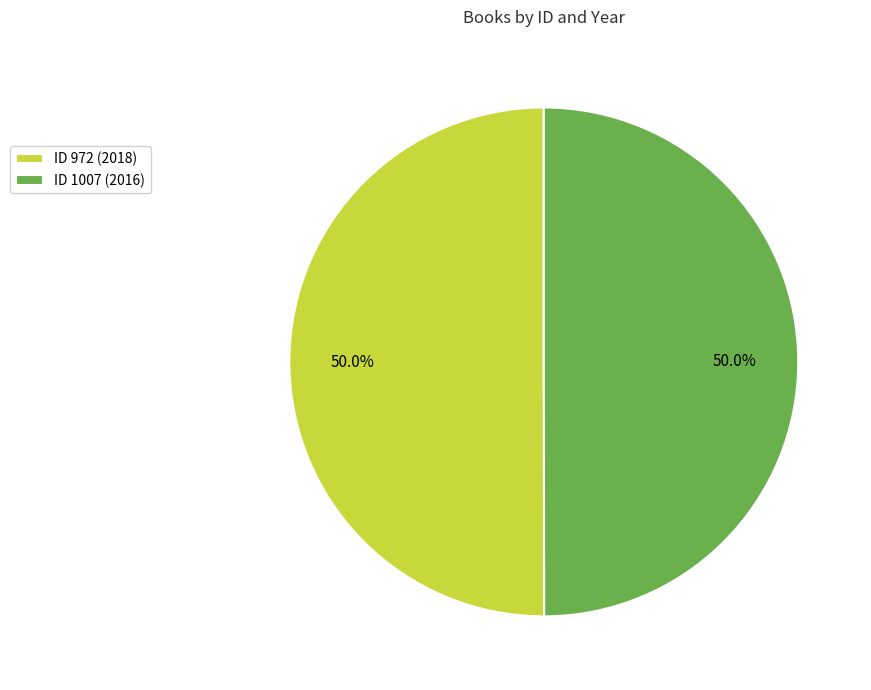

What is the total percentage of ID 1007 (2016) and ID 972 (2018)?

100.0%